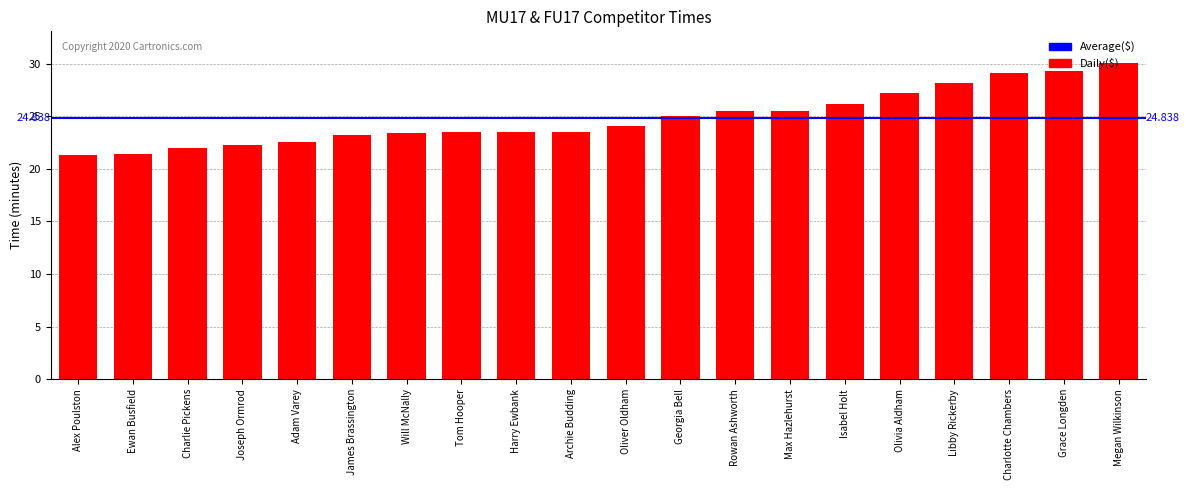

What is the greatest value displayed?

30.1